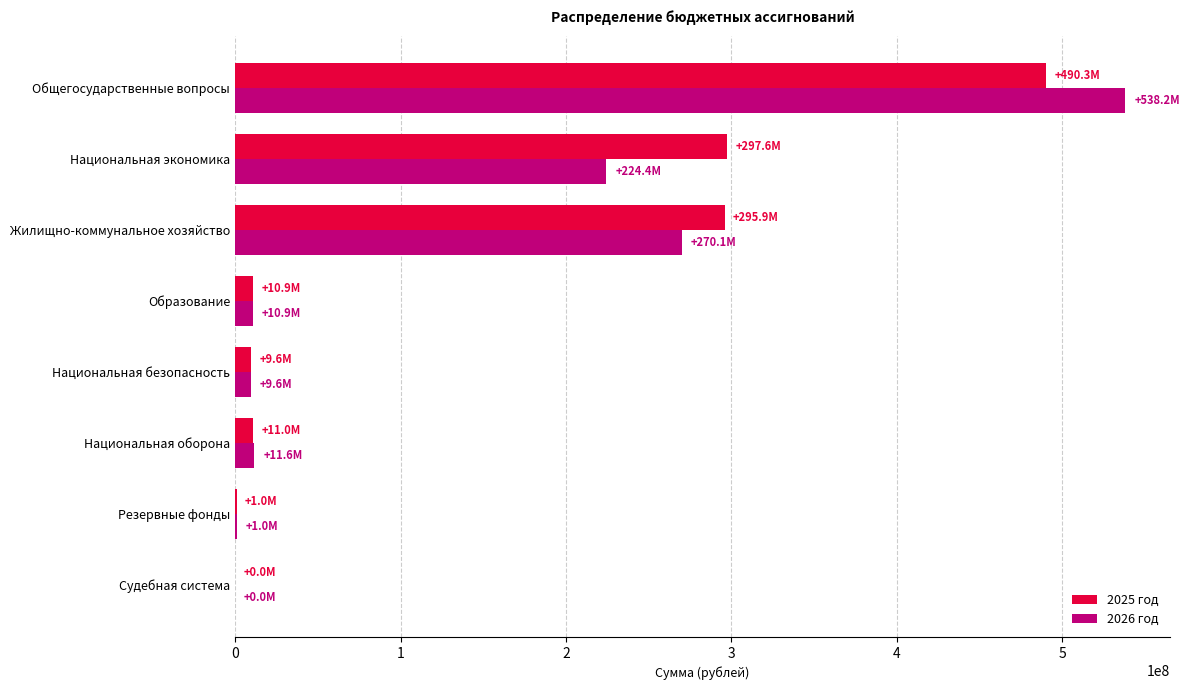

At which category is the sum across all series the highest?

Общегосударственные вопросы